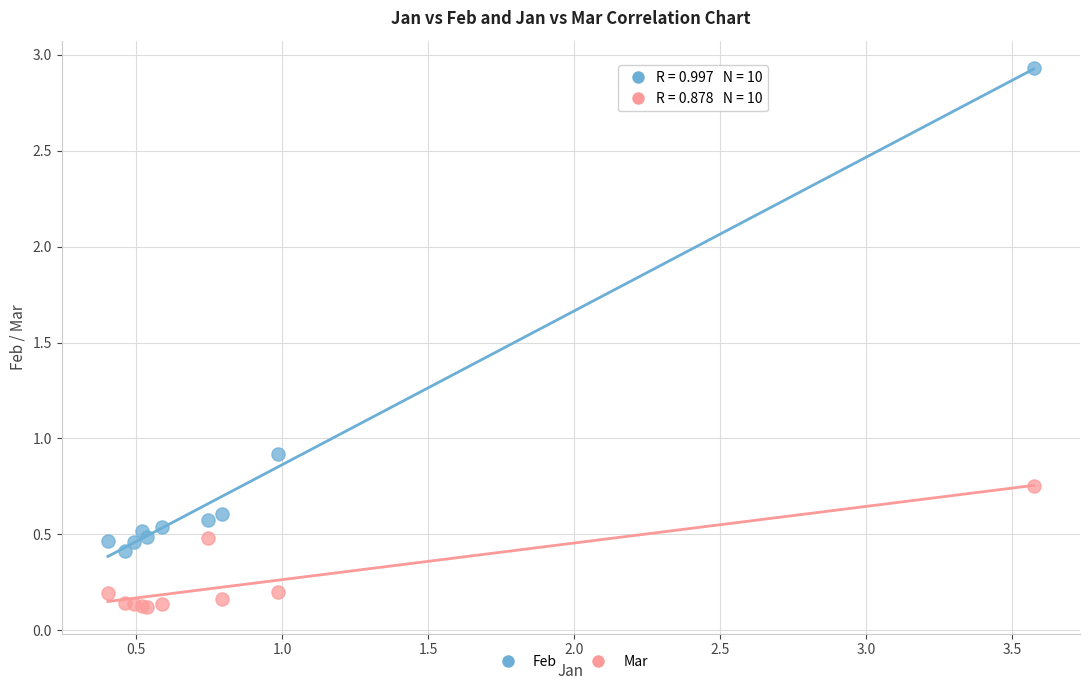

Across all series, what Y value is closest to 1?

0.9